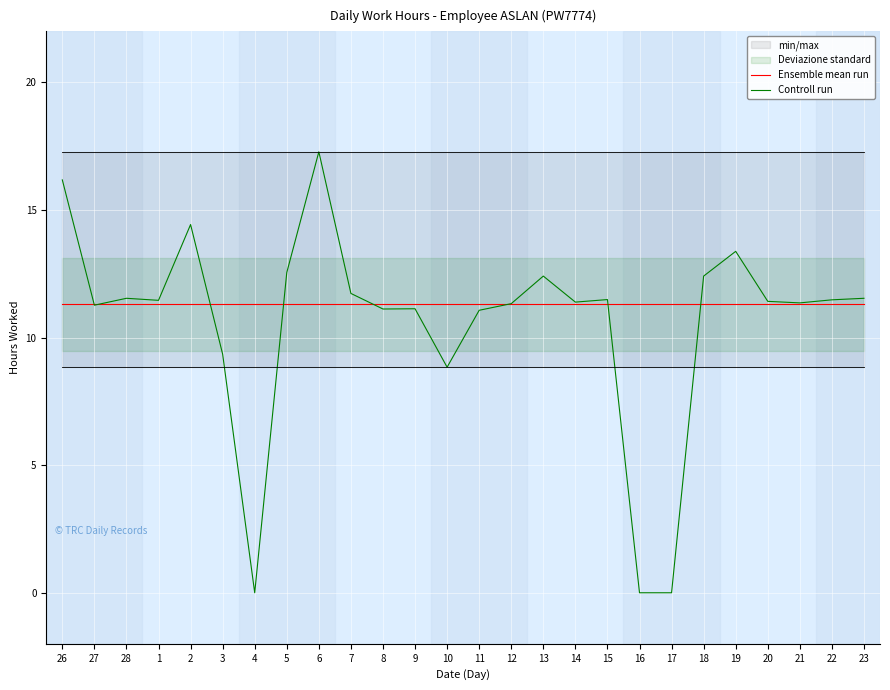

How many positive values does the Controll run series have?

23